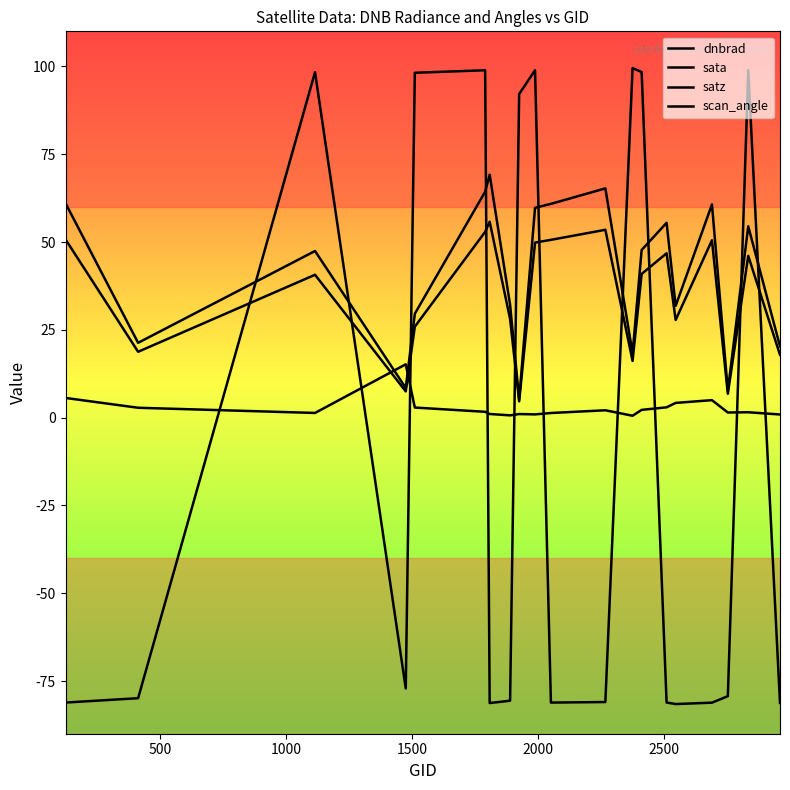

Count the number of data series in this chart.

4